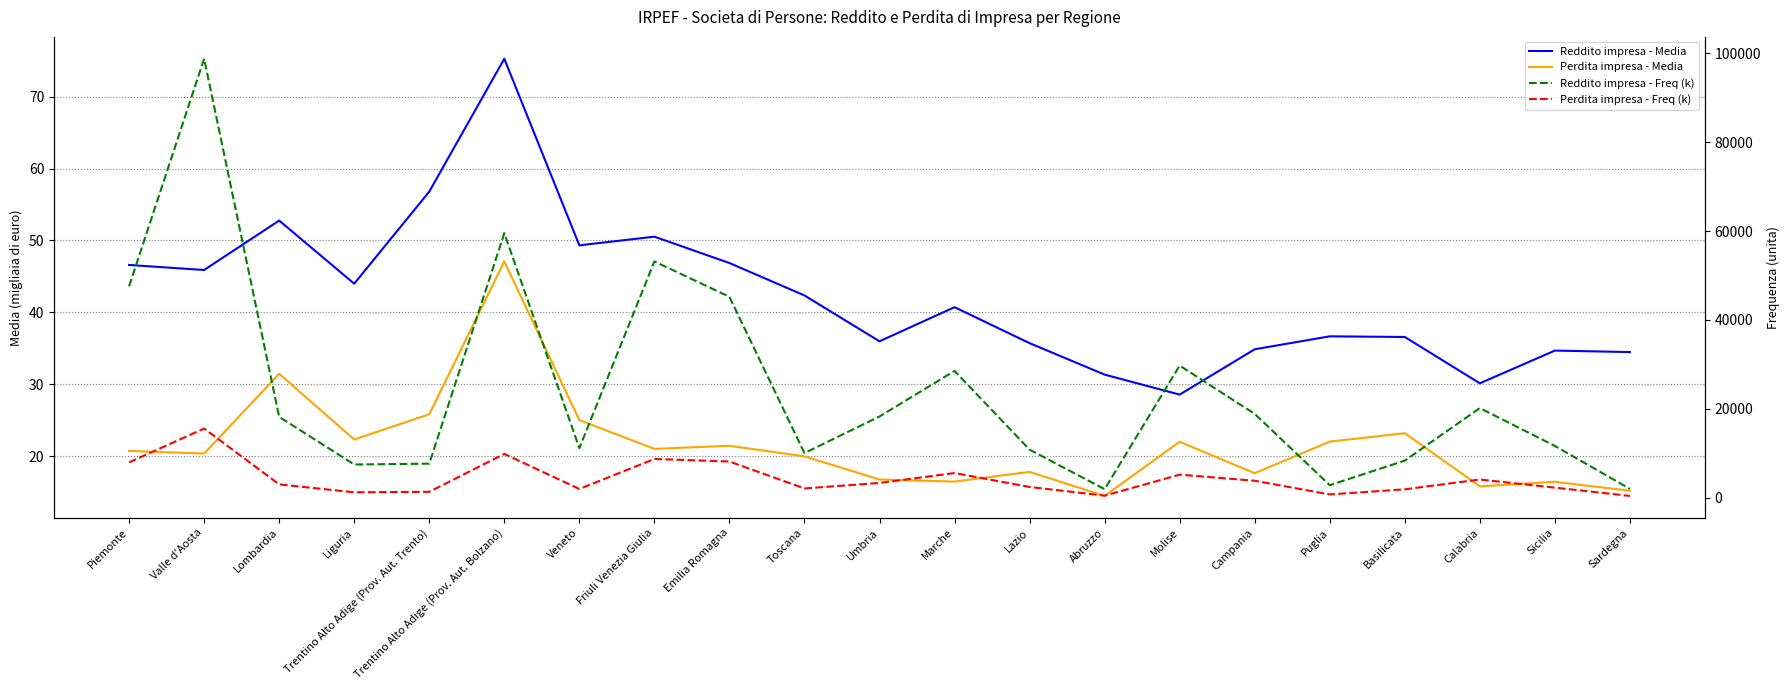

Rank the series at Basilicata from highest to lowest value.

Reddito impresa - Freq (k), Perdita impresa - Freq (k), Reddito impresa - Media, Perdita impresa - Media